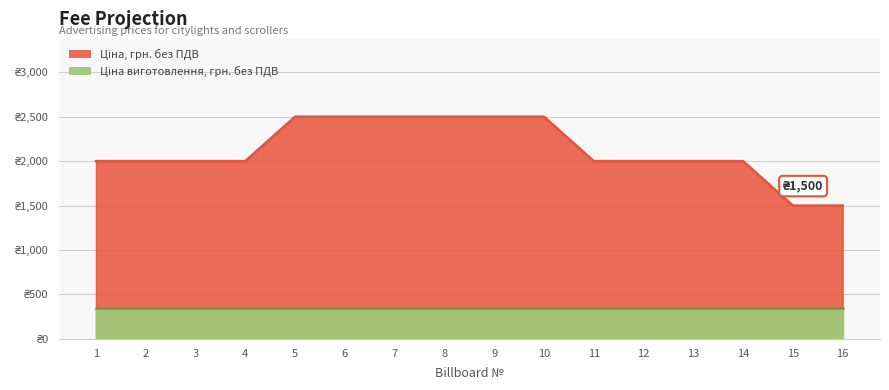

What is the value of the 16th point from the left?

1500